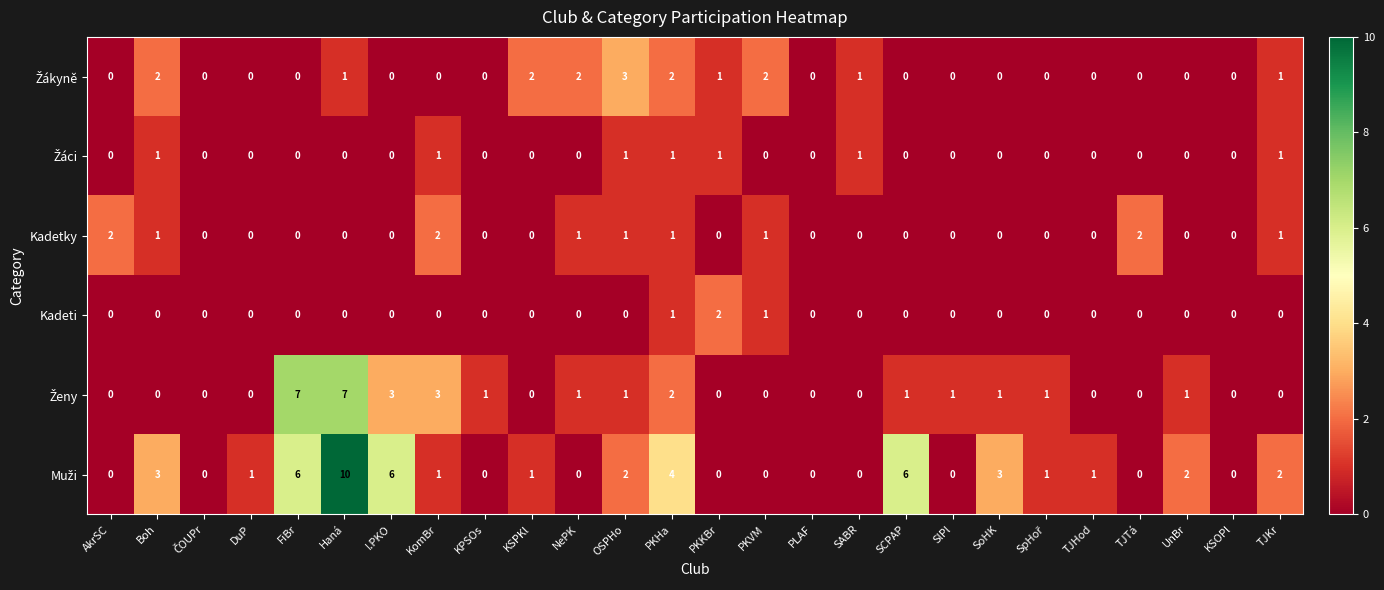

Which label corresponds to the largest value in the chart?

Haná